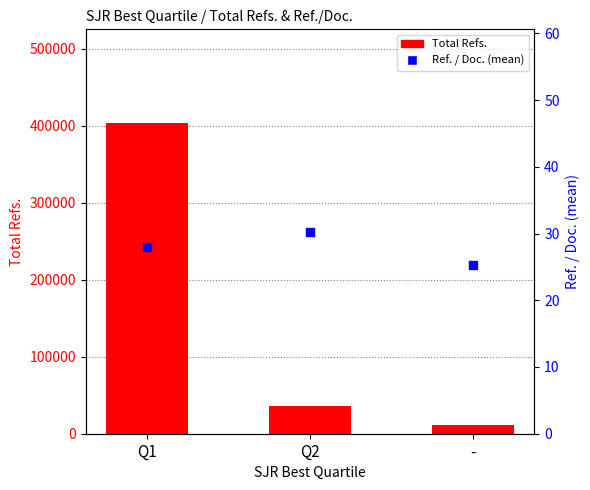

Which series has the widest spread of Y values?

Total Refs.